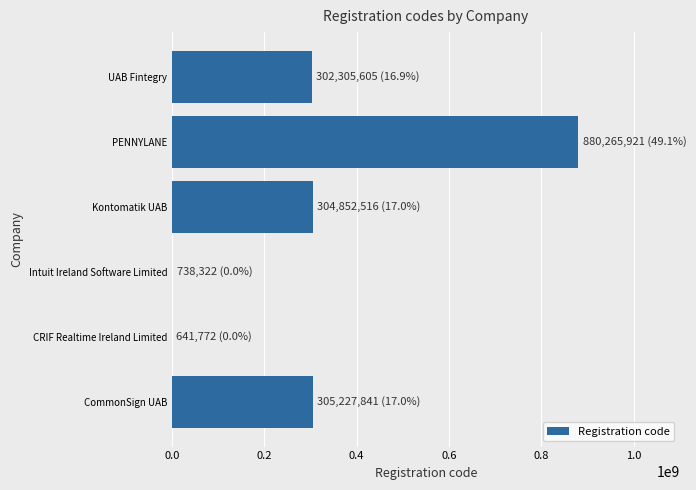

Between CRIF Realtime Ireland Limited and CommonSign UAB, which is larger?

CommonSign UAB